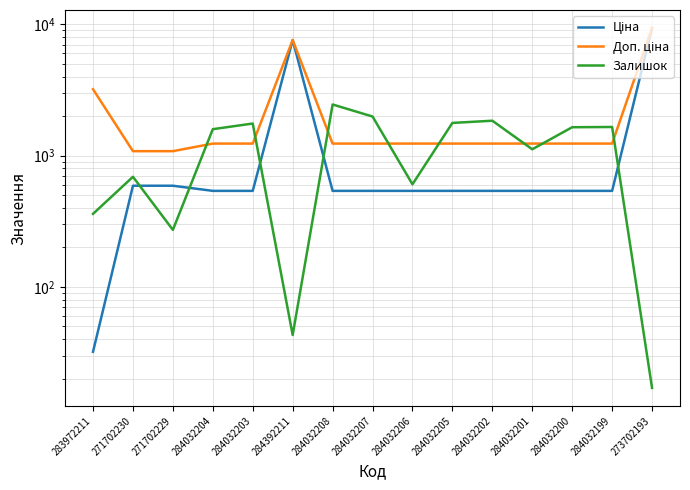

What are all the series names shown in the legend?

Ціна, Доп. ціна, Залишок